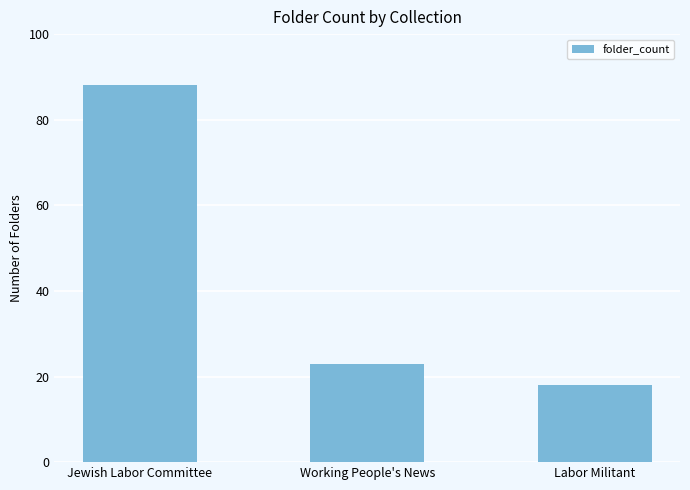

Where does the data first go above 23?

Jewish Labor Committee